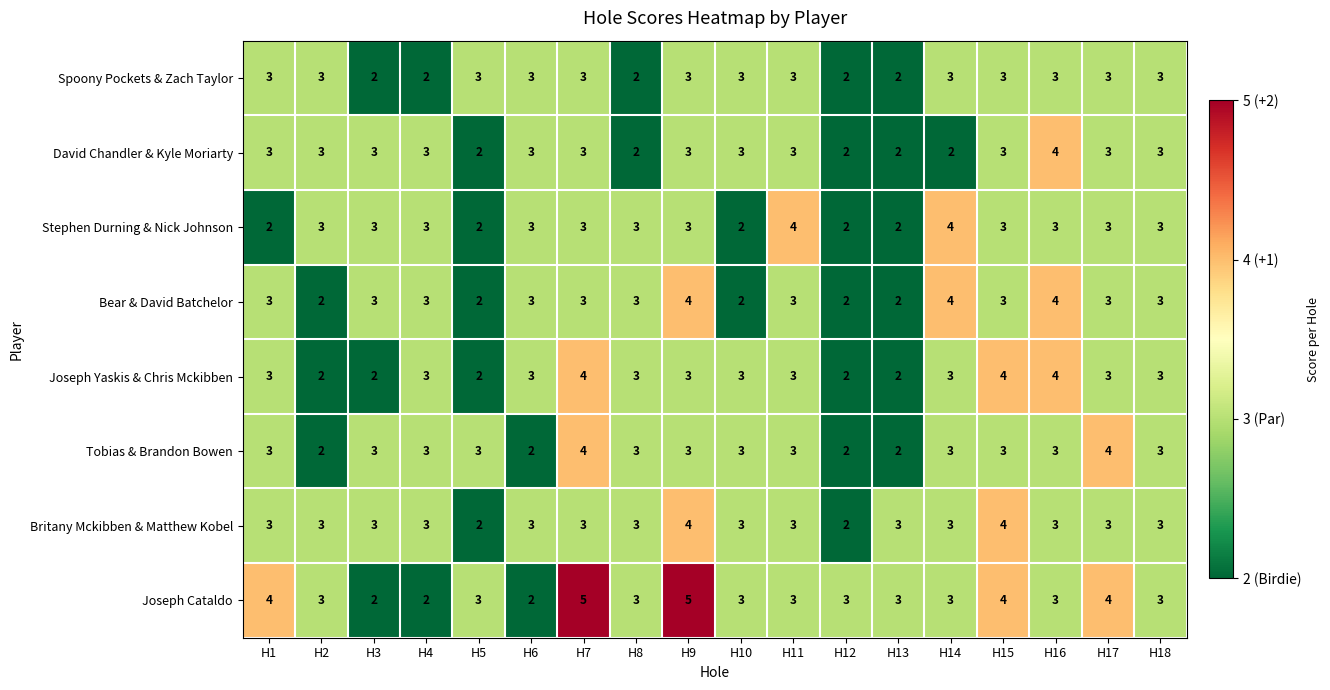

Which series has the largest total across all categories?

Joseph Cataldo